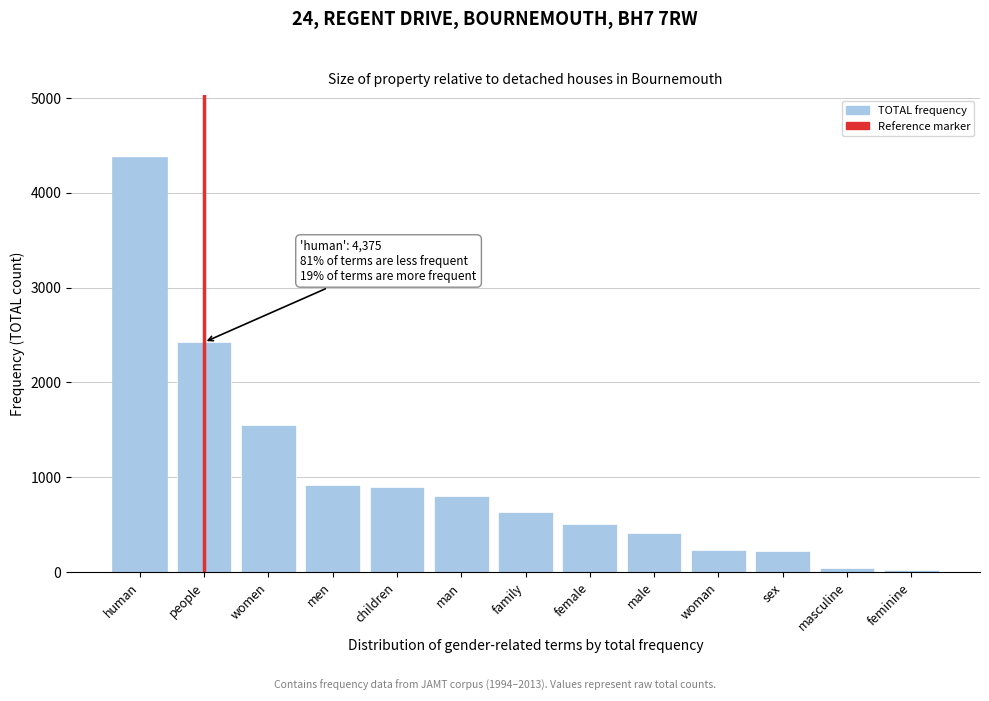

Between man and women, which is larger?

women